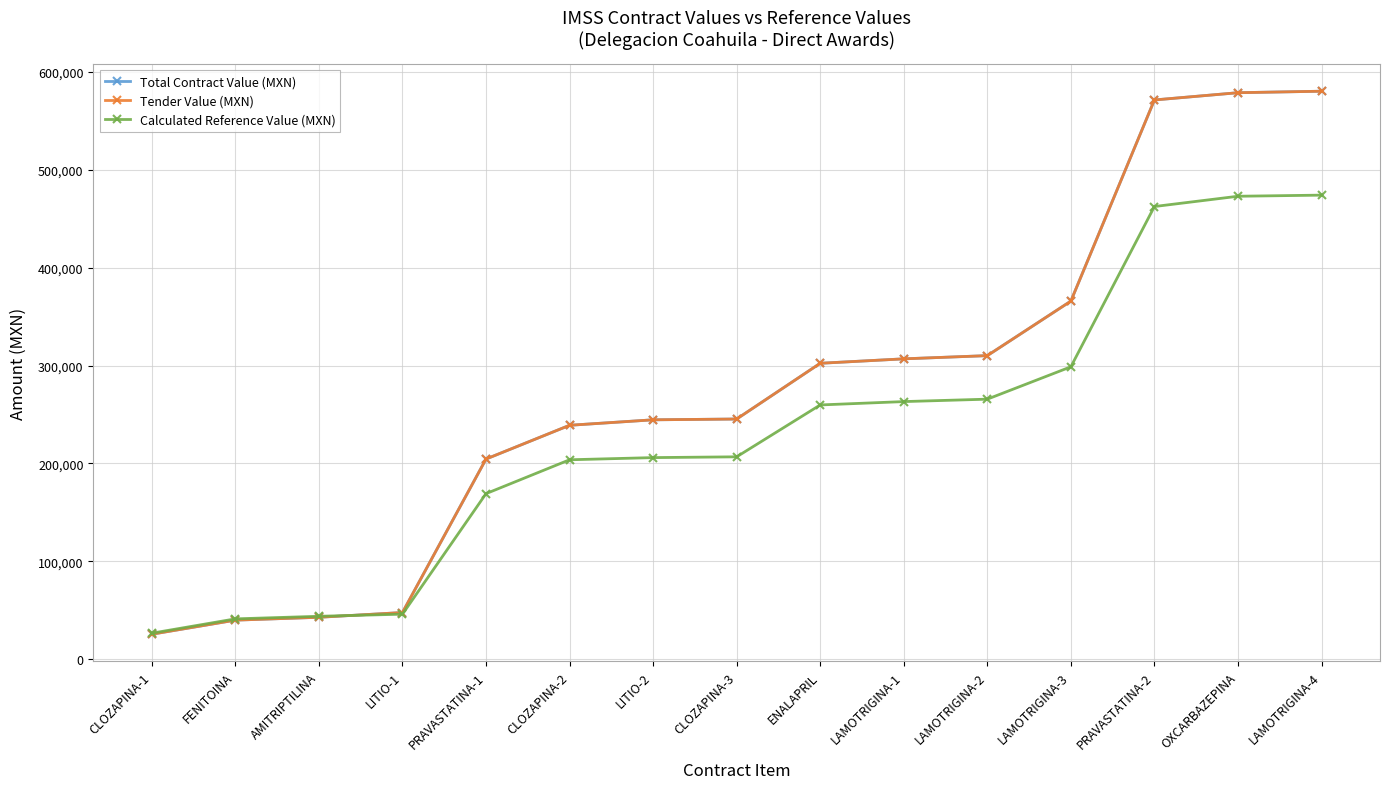

Is this an area chart (filled region under the line)?

No